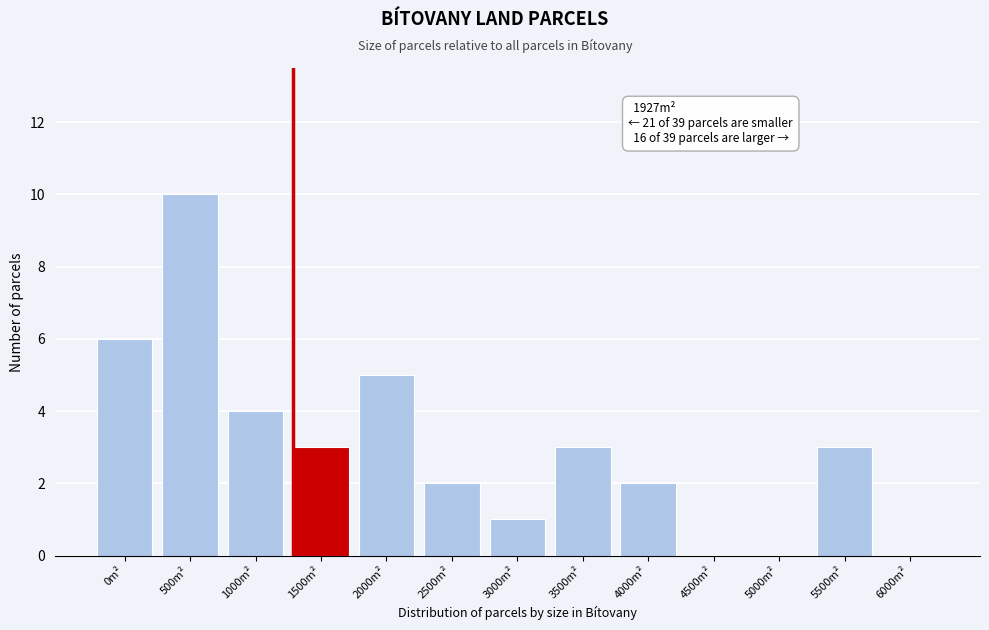

Reading left to right, transcribe all the data shown in this chart.

0m²=6	500m²=10	1000m²=4	1500m²=3	2000m²=5	2500m²=2	3000m²=1	3500m²=3	4000m²=2	4500m²=0	5000m²=0	5500m²=3	6000m²=0